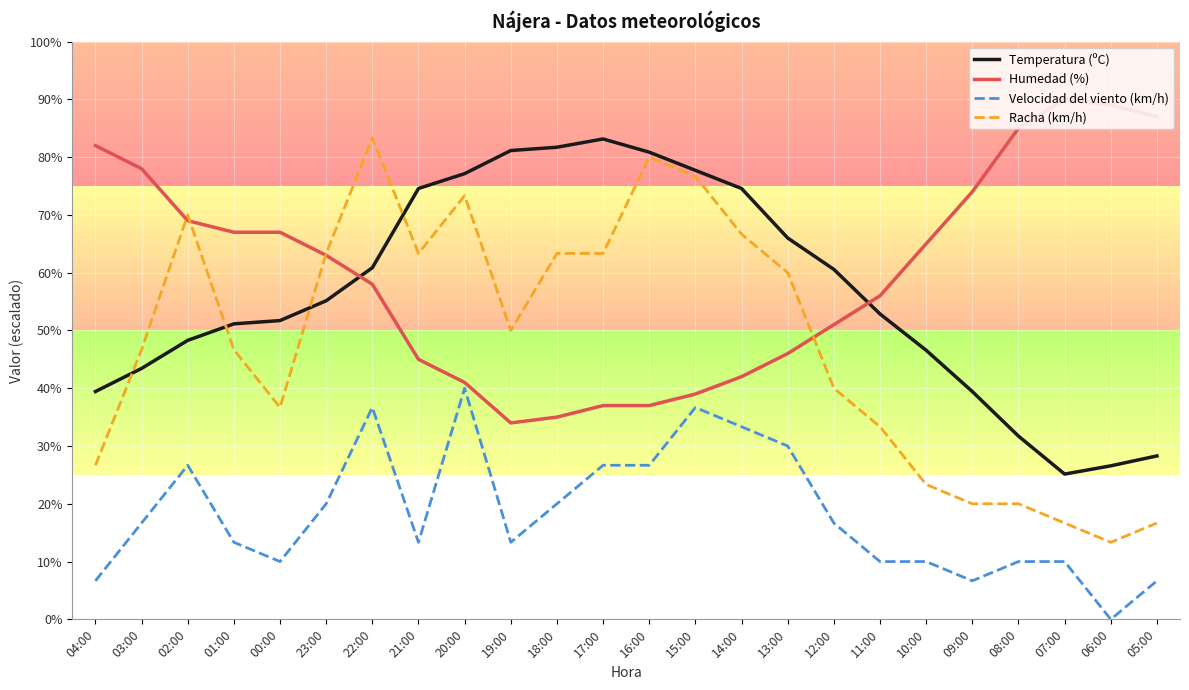

Is it true that Velocidad del viento (km/h) equals 33.3 at 14:00?

True